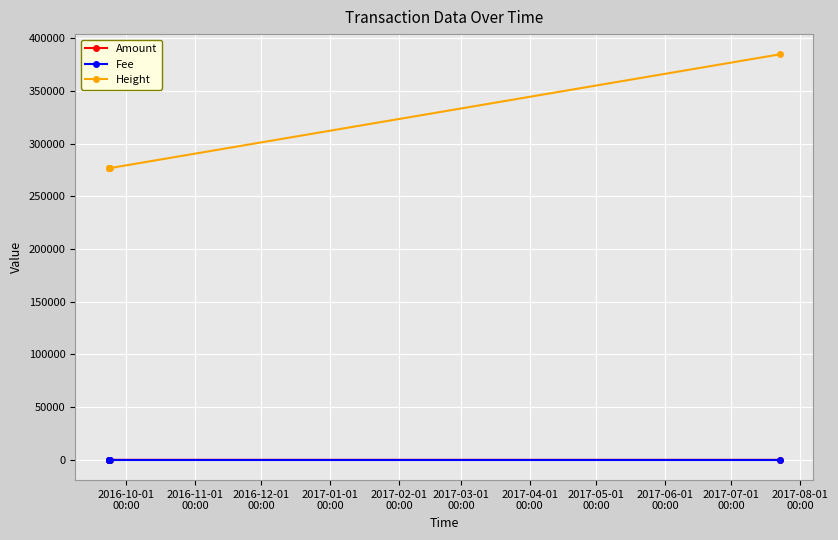

What is the value of the Fee point at the 2nd from the left?

1